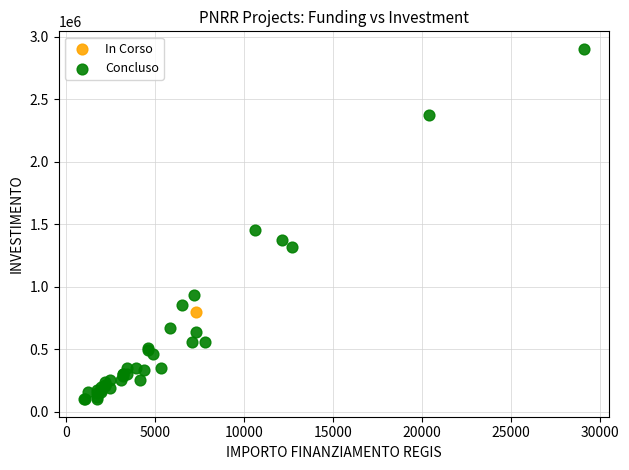

What are all the series names shown in the legend?

In Corso, Concluso